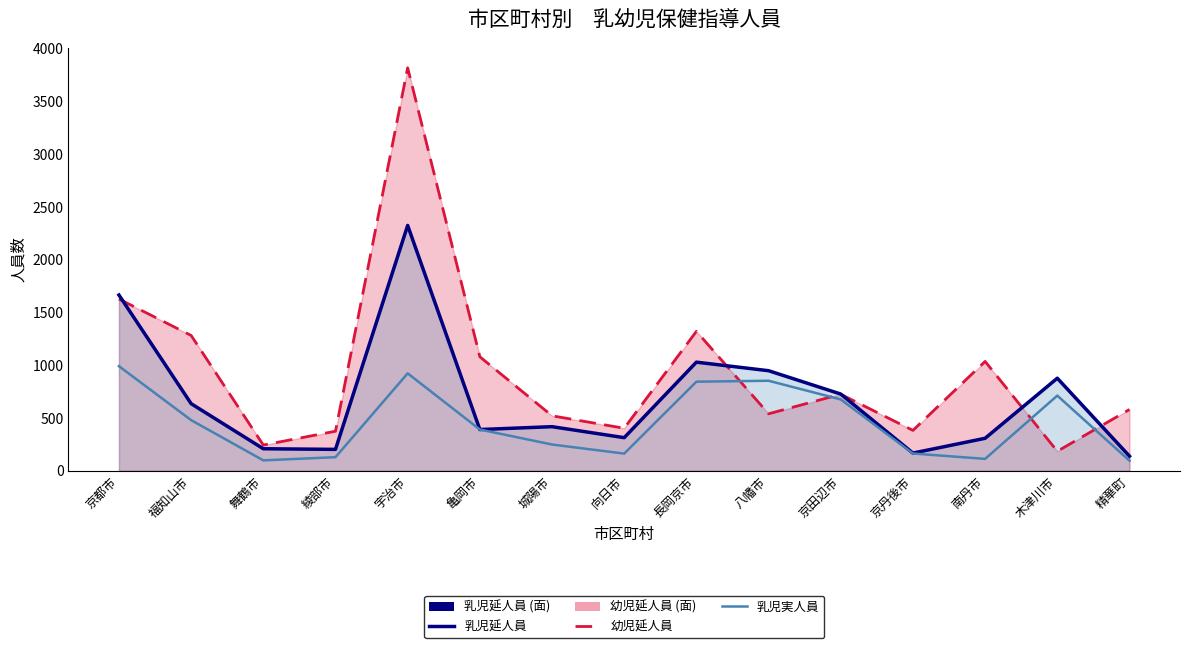

Is it true that 乳児実人員 equals 113 at 南丹市?

True